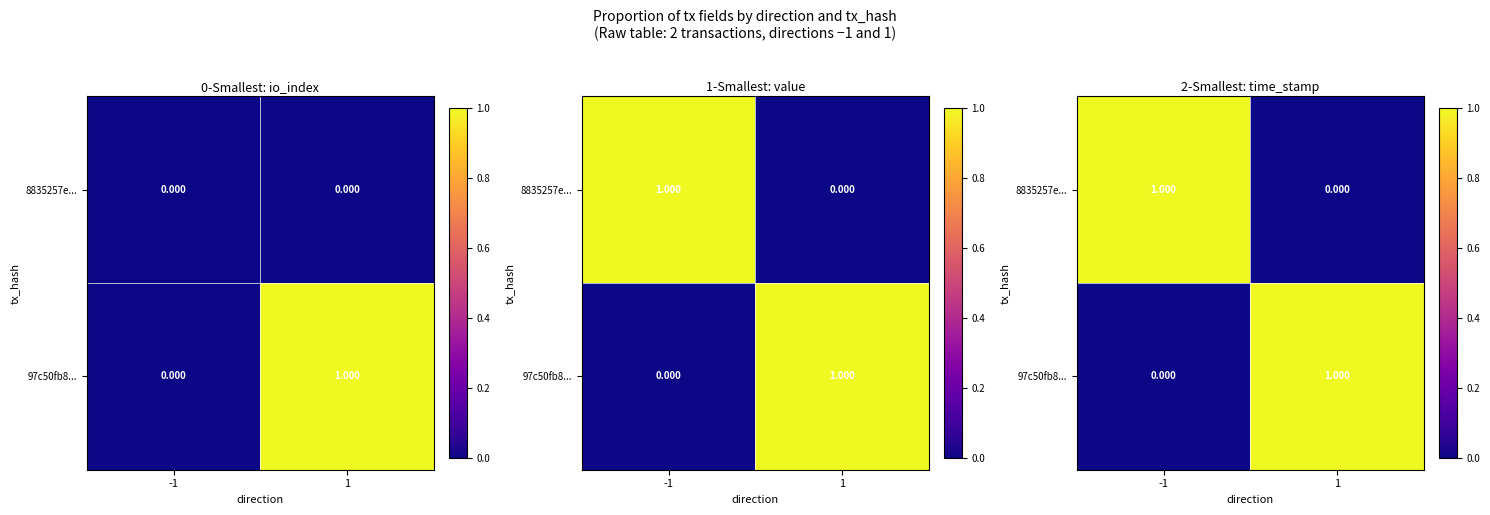

Which category has the lowest value across all series?

1